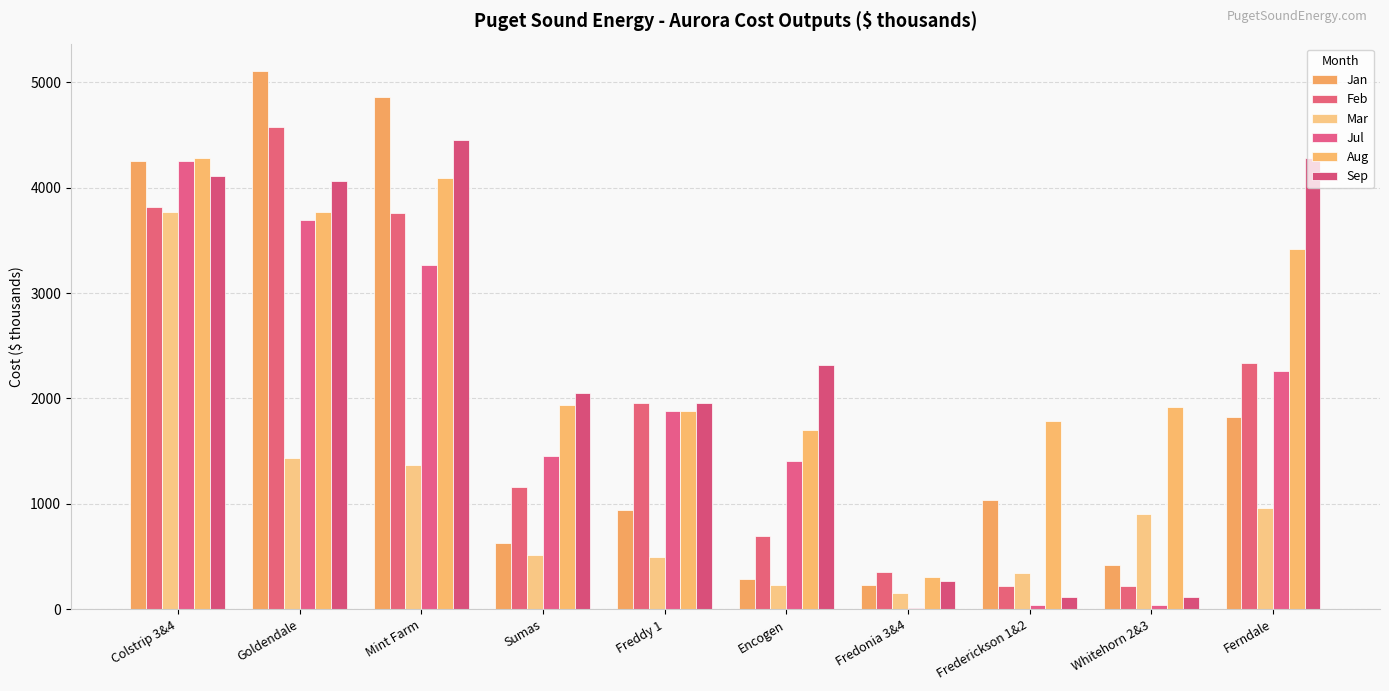

Reading left to right, list all the values displayed in this chart.

Jan: Colstrip 3&4=4251.2	Goldendale=5109.3	Mint Farm=4862.1	Sumas=634.2	Freddy 1=943.7	Encogen=287.9	Fredonia 3&4=232.8	Frederickson 1&2=1038.1	Whitehorn 2&3=423.1	Ferndale=1823.4
Feb: Colstrip 3&4=3812.6	Goldendale=4570.6	Mint Farm=3762.5	Sumas=1156.3	Freddy 1=1956.7	Encogen=693.7	Fredonia 3&4=354.2	Frederickson 1&2=219.4	Whitehorn 2&3=219.5	Ferndale=2337.6
Mar: Colstrip 3&4=3767.0	Goldendale=1439.0	Mint Farm=1373.6	Sumas=518.5	Freddy 1=495.7	Encogen=235.9	Fredonia 3&4=154.8	Frederickson 1&2=342.8	Whitehorn 2&3=908.1	Ferndale=957.3
Jul: Colstrip 3&4=4255.0	Goldendale=3694.0	Mint Farm=3261.9	Sumas=1450.5	Freddy 1=1883.7	Encogen=1404.5	Fredonia 3&4=10.7	Frederickson 1&2=43.5	Whitehorn 2&3=43.6	Ferndale=2256.6
Aug: Colstrip 3&4=4283.4	Goldendale=3769.1	Mint Farm=4093.3	Sumas=1941.3	Freddy 1=1878.3	Encogen=1701.0	Fredonia 3&4=309.3	Frederickson 1&2=1783.7	Whitehorn 2&3=1920.0	Ferndale=3420.8
Sep: Colstrip 3&4=4108.1	Goldendale=4059.7	Mint Farm=4453.8	Sumas=2056.5	Freddy 1=1958.5	Encogen=2321.6	Fredonia 3&4=271.0	Frederickson 1&2=117.3	Whitehorn 2&3=122.2	Ferndale=4281.2